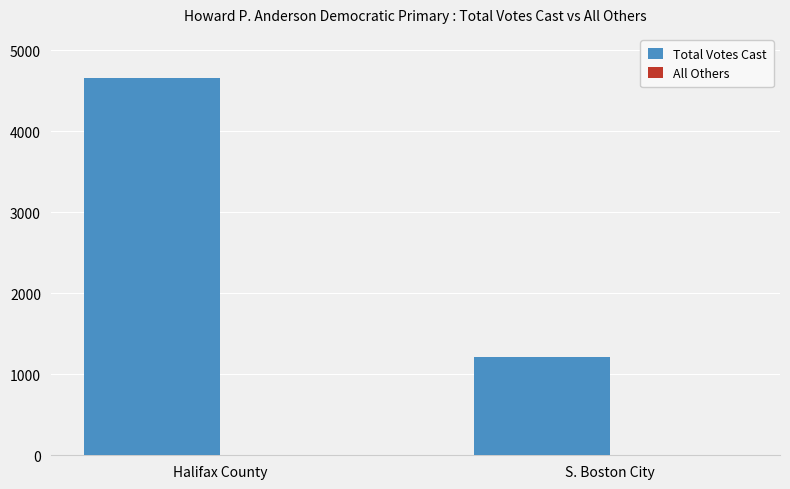

True or false: Total Votes Cast has a value of 1213 at S. Boston City.

True